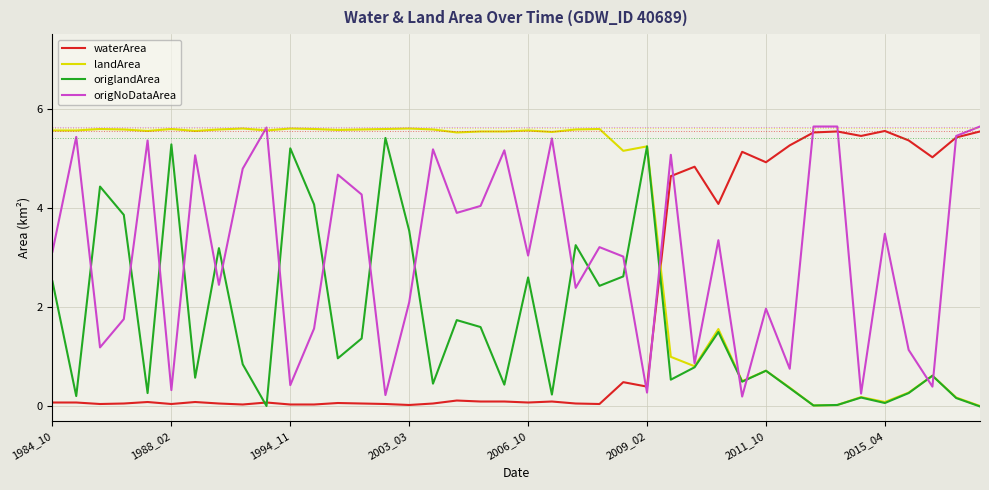

After their last crossing, which series has the higher values: origlandArea or waterArea?

waterArea